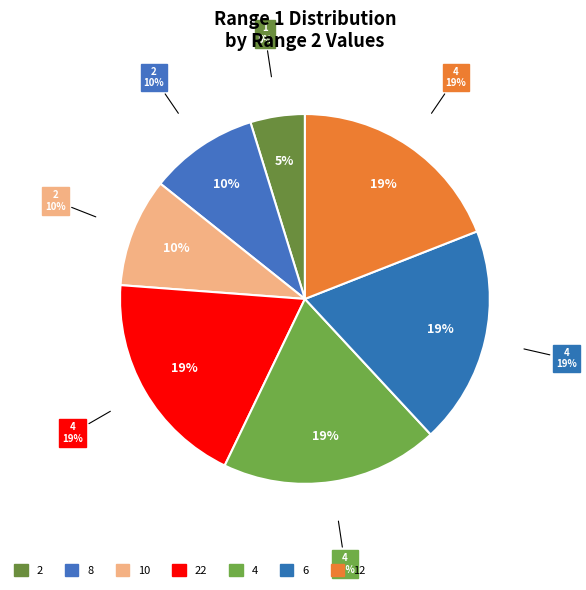

To the nearest percent, what is the combined percentage of 2 and 22?

24%